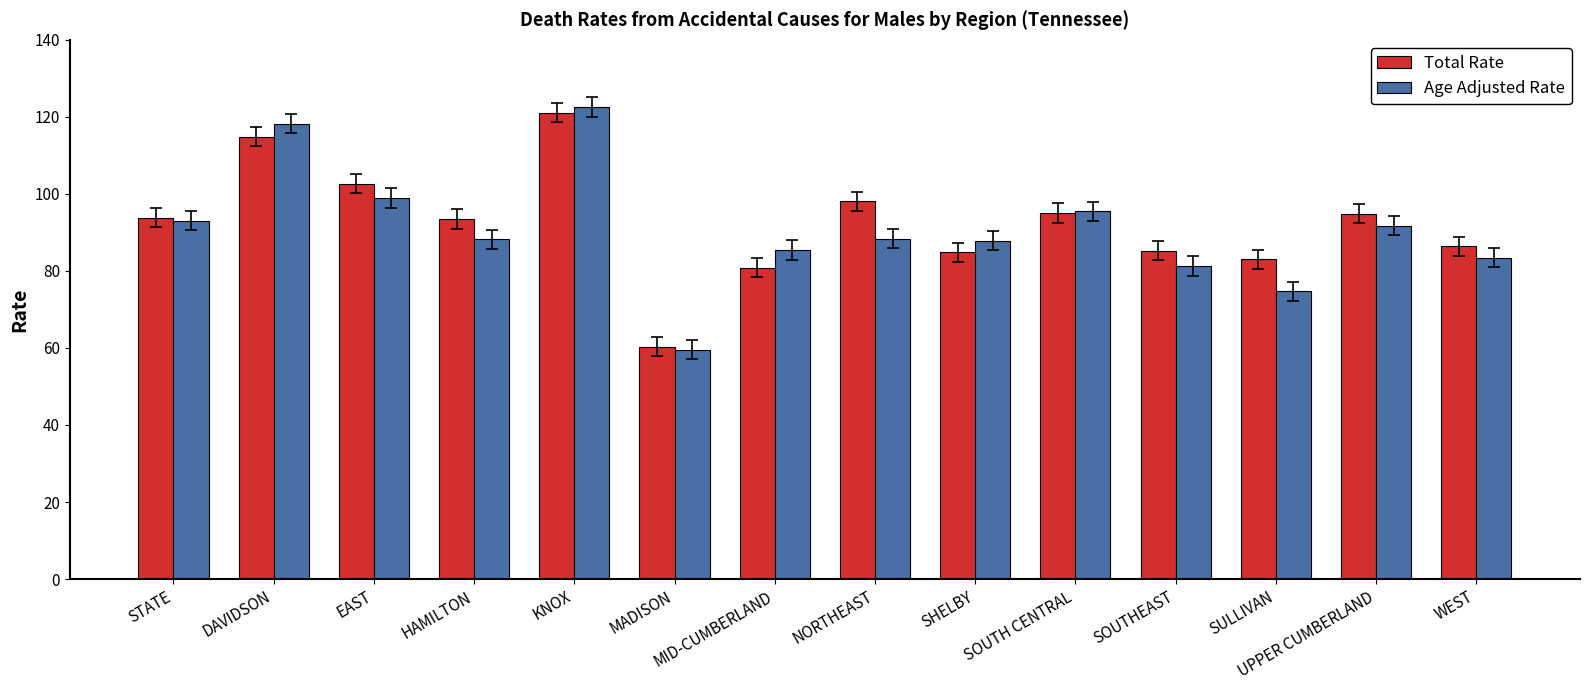

What is the difference between the highest and lowest values at SULLIVAN?

8.3